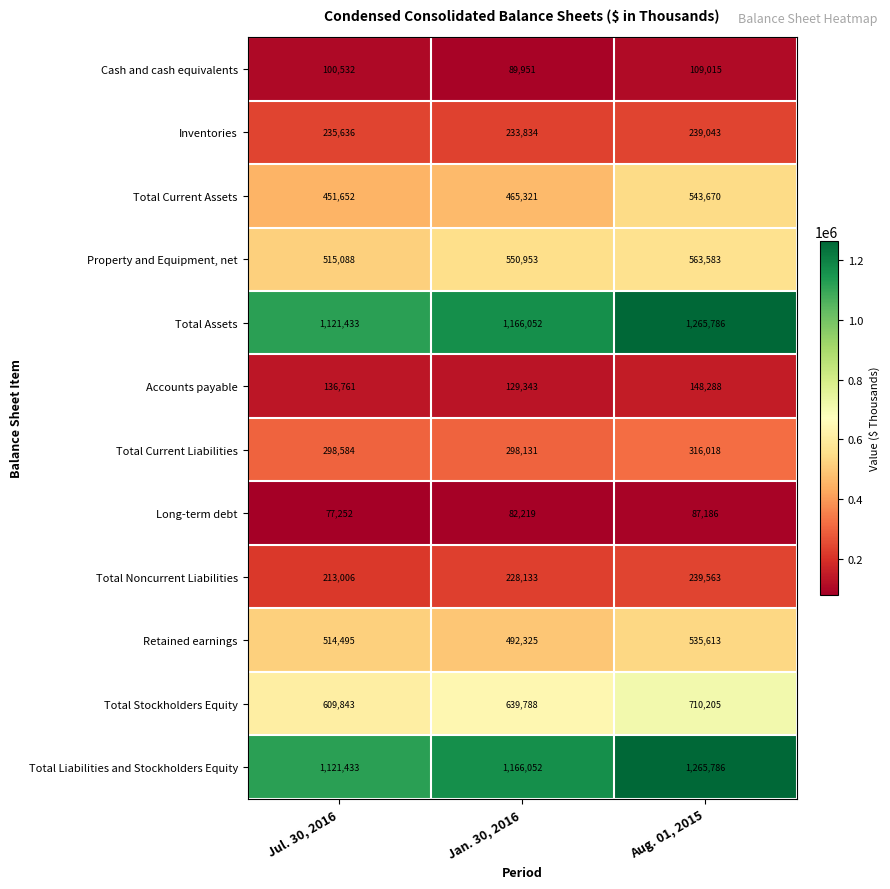

What is the sum of the Total Current Liabilities values at Aug. 01, 2015 and Jan. 30, 2016?

614149